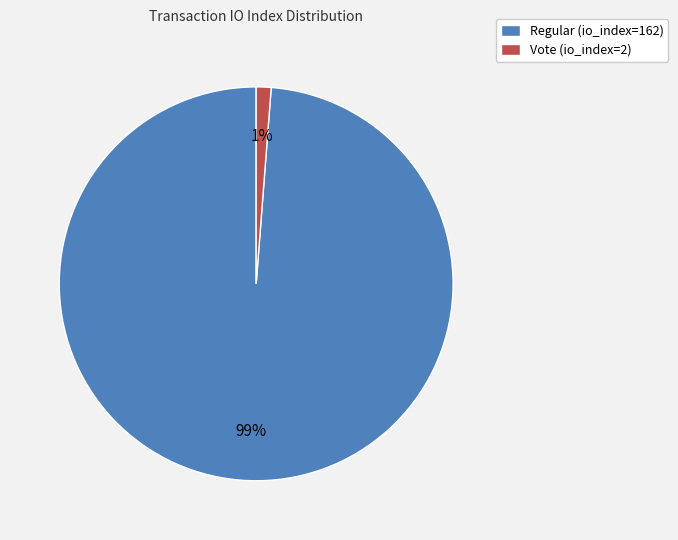

Which has a higher value, Vote (io_index=2) or Regular (io_index=162)?

Regular (io_index=162)